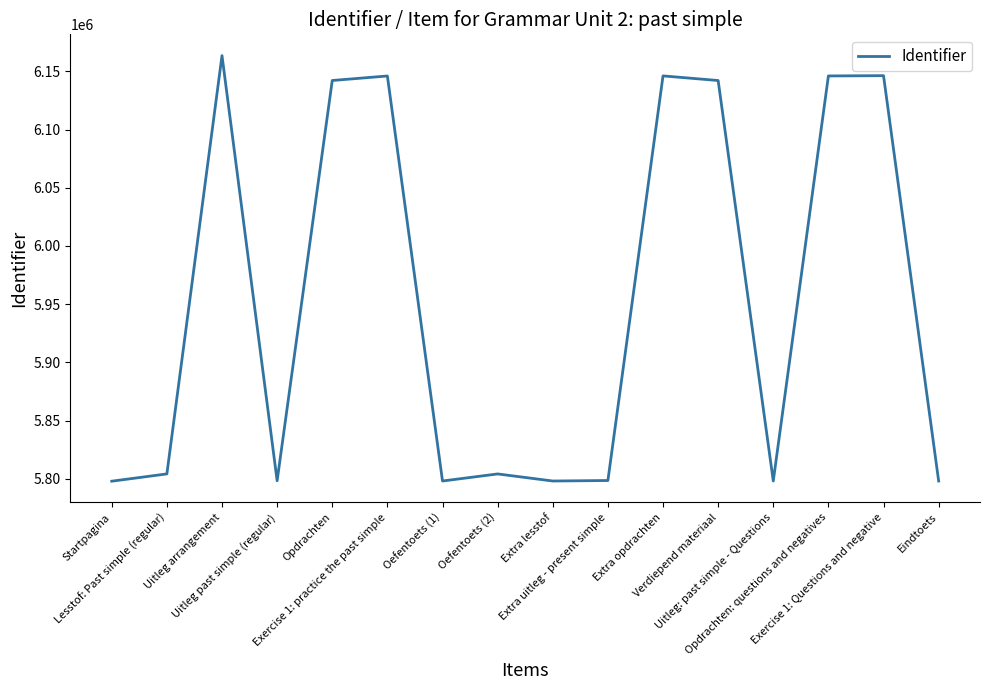

What is the greatest value displayed?

6163466